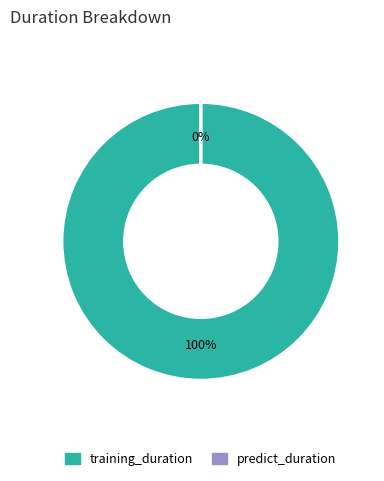

True or false: training_duration accounts for 100% of the total.

True